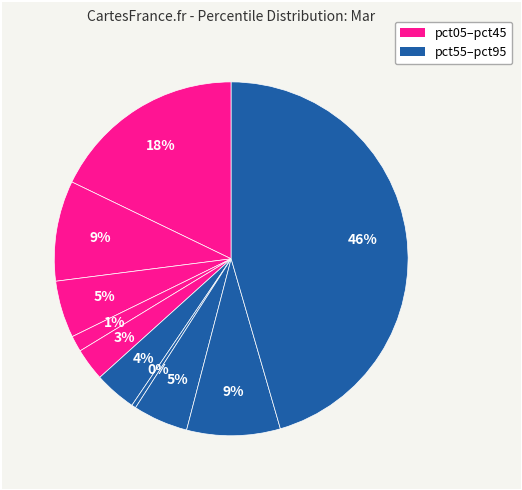

How many slices are in this pie chart?

10